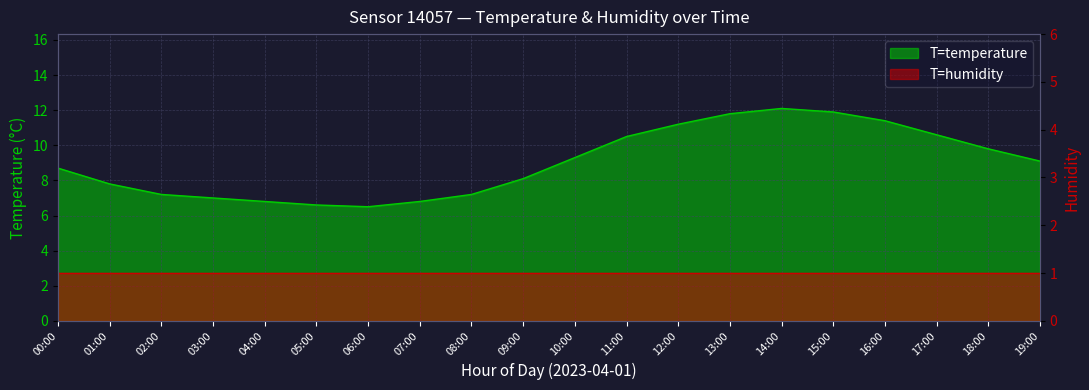

What is the smallest value displayed?

6.5